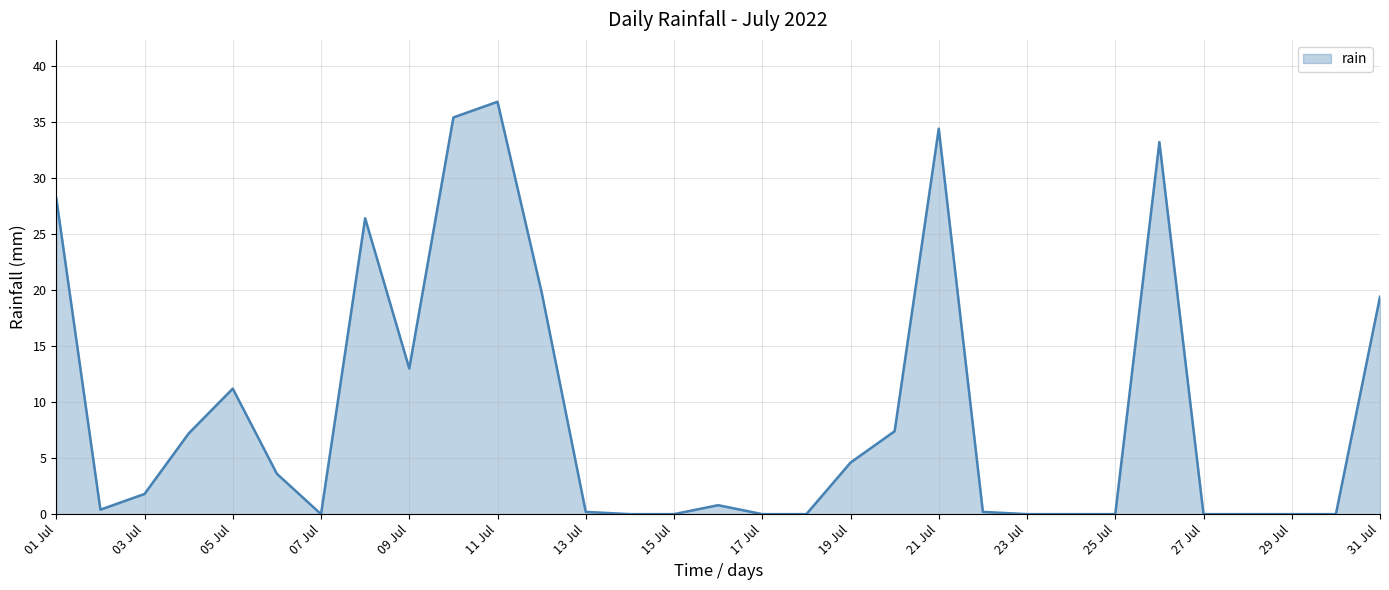

How many lines are shown in the chart?

1